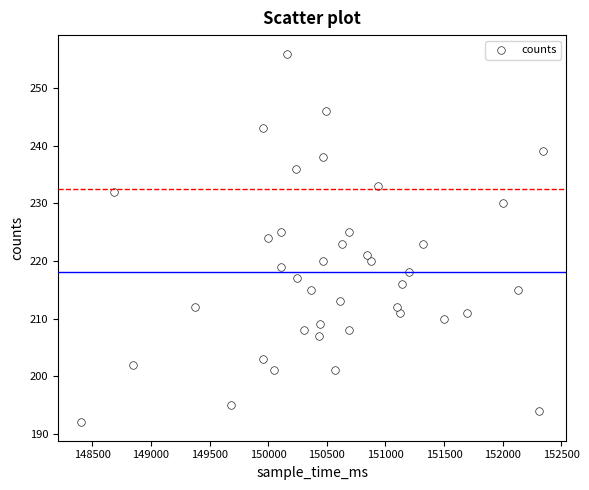

What is the range of X values (max minus min)?

3945